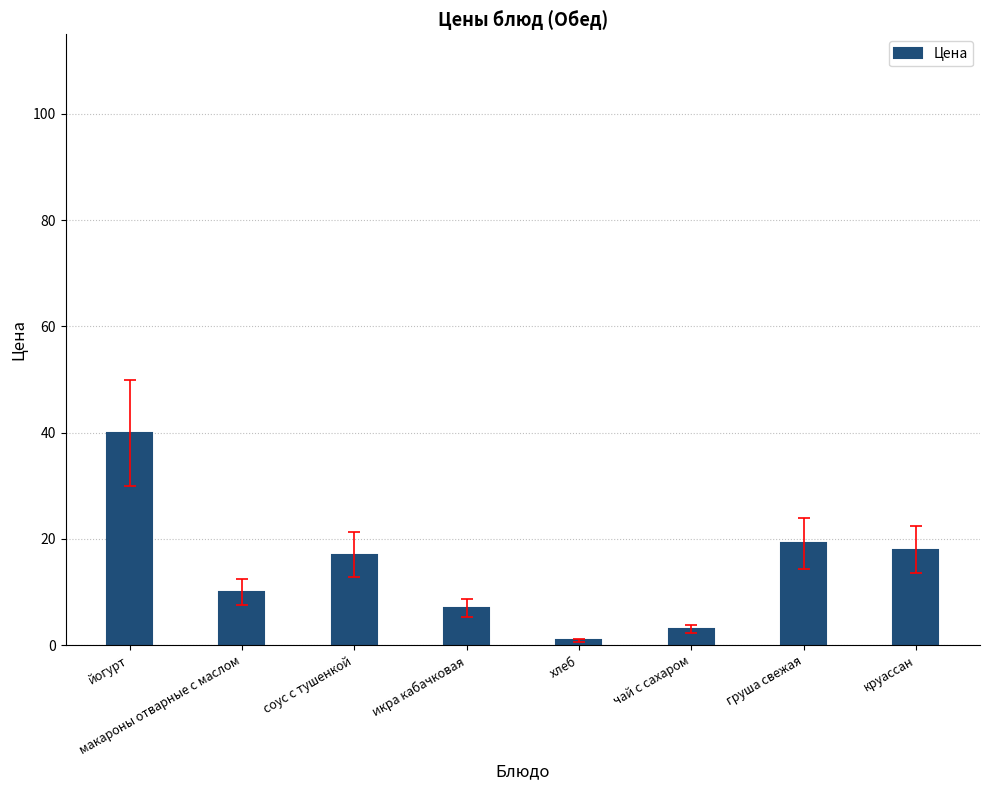

Rank the categories by value from lowest to highest.

хлеб, чай с сахаром, икра кабачковая, макароны отварные с маслом, соус с тушенкой, круассан, груша свежая, йогурт